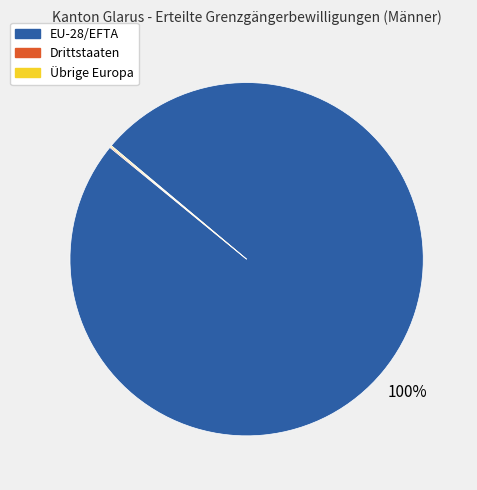

Which slice is the largest?

EU-28/EFTA